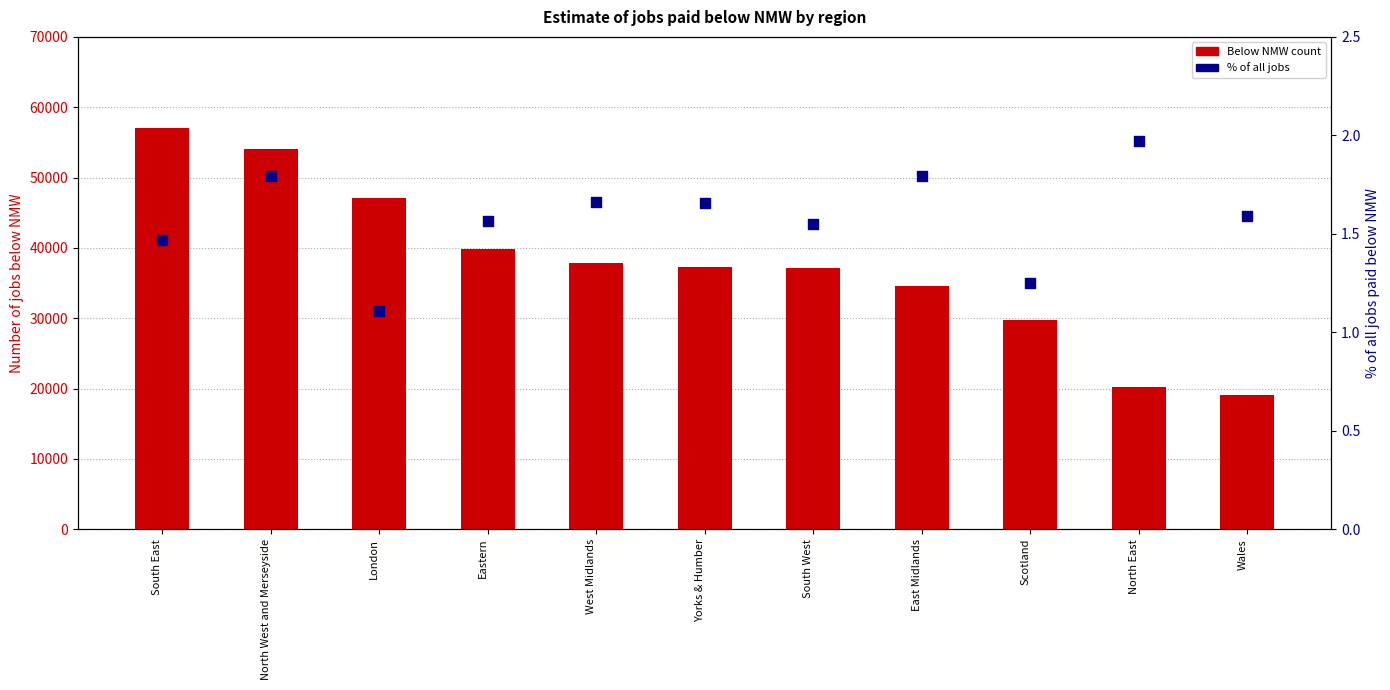

What are all the series names shown in the legend?

Below NMW count, % of all jobs